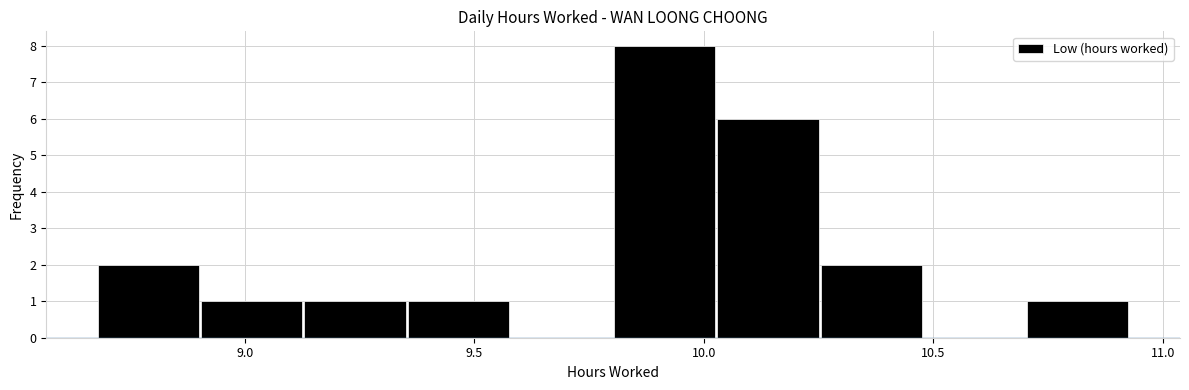

Reading left to right, transcribe this chart: for each bar, give the range it covers on the x-axis and its height. Neither the bar edges nor the heights are printed on the chart, so give them approximately, as read against the axes.

8.680 to 8.905: 2
8.905 to 9.130: 1
9.130 to 9.355: 1
9.355 to 9.580: 1
9.580 to 9.805: 0
9.805 to 10.030: 8
10.030 to 10.255: 6
10.255 to 10.480: 2
10.480 to 10.705: 0
10.705 to 10.930: 1